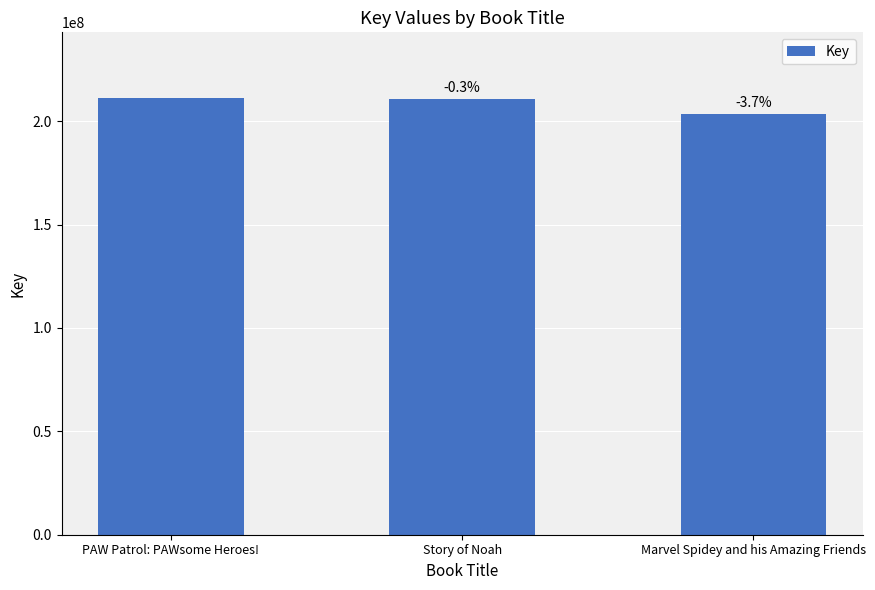

Does the chart contain any negative values?

No